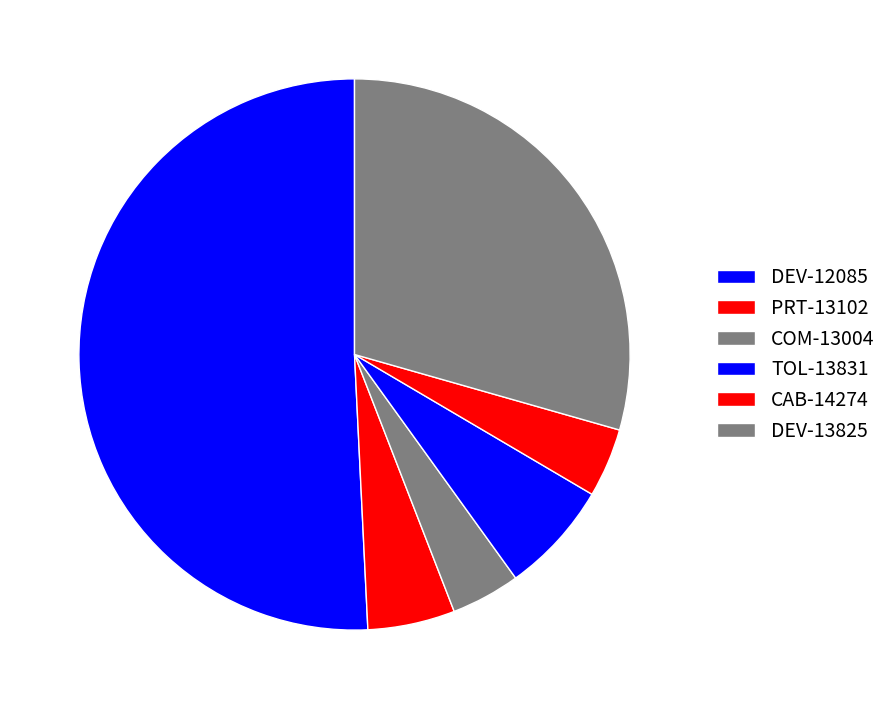

Count the number of slices in the pie.

6